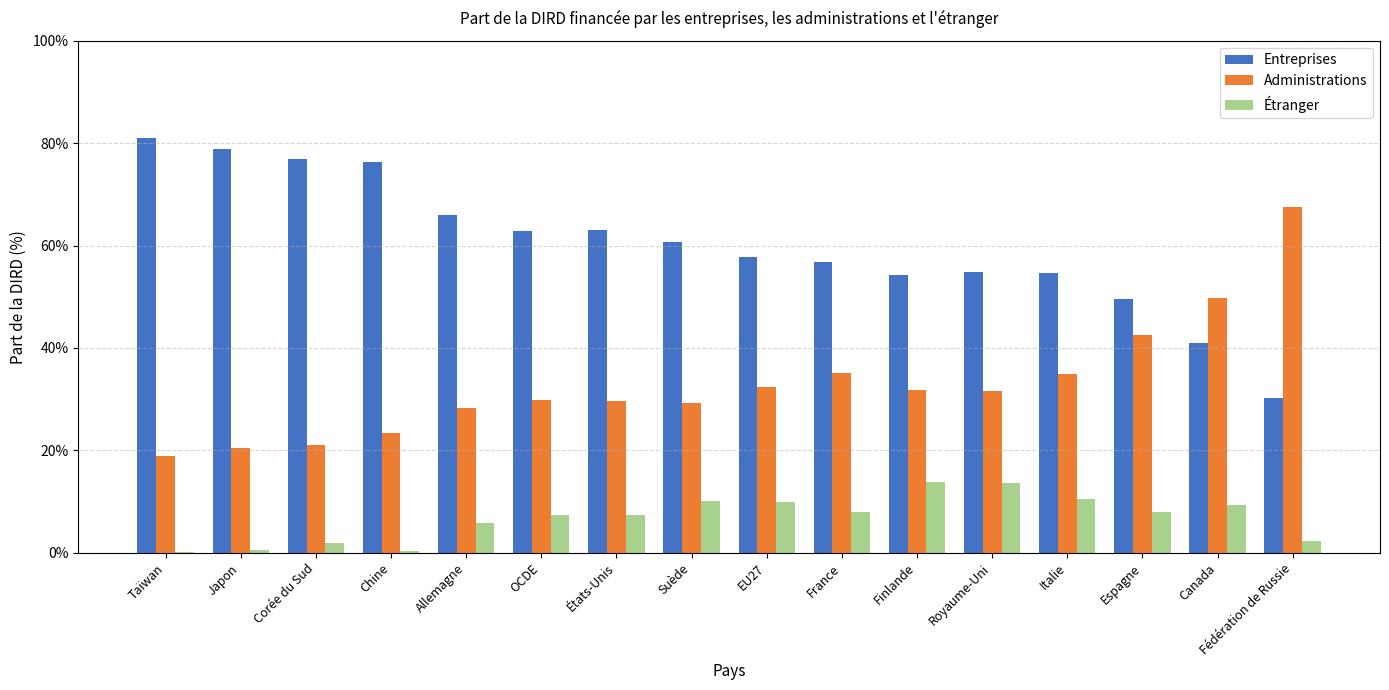

What is the label of the 2nd bar from the right?

Canada